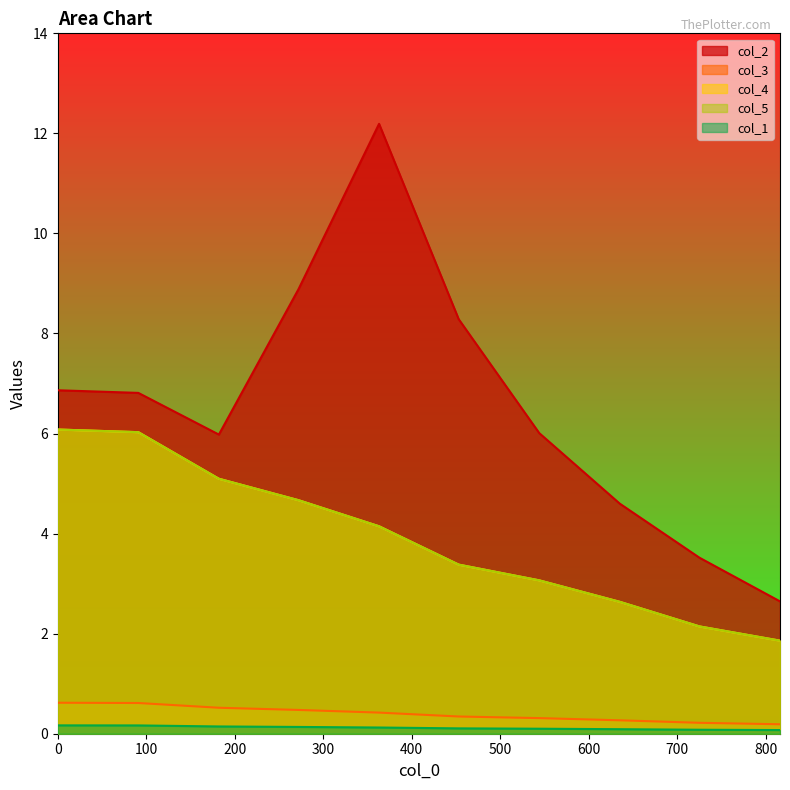

What is the value of the col_1 point at the 5th from the left?

0.1